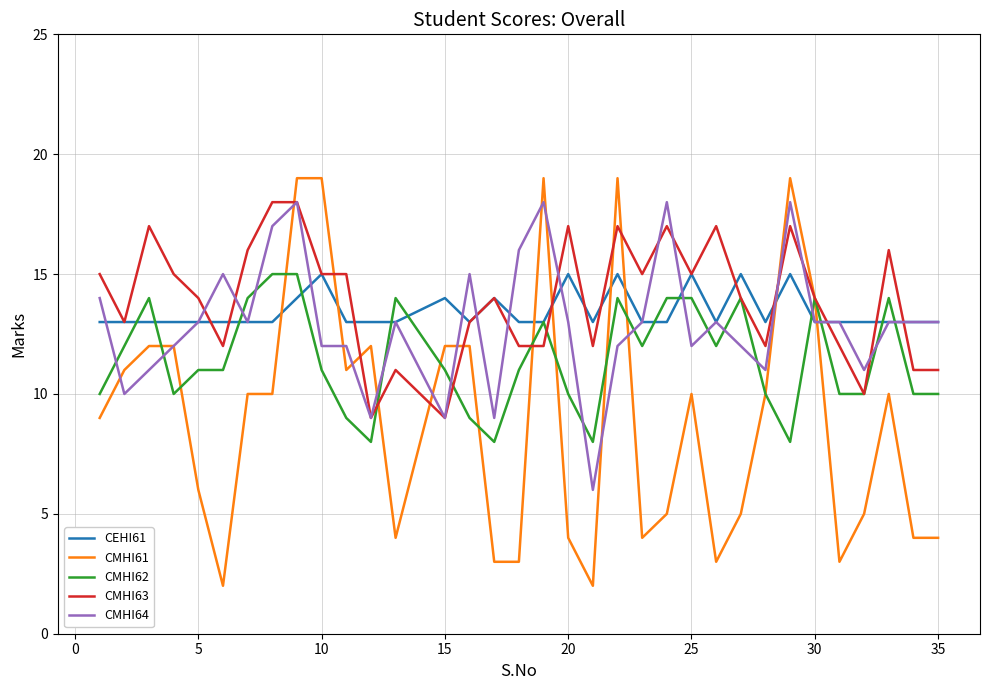

Which series has the widest spread of values?

CMHI61